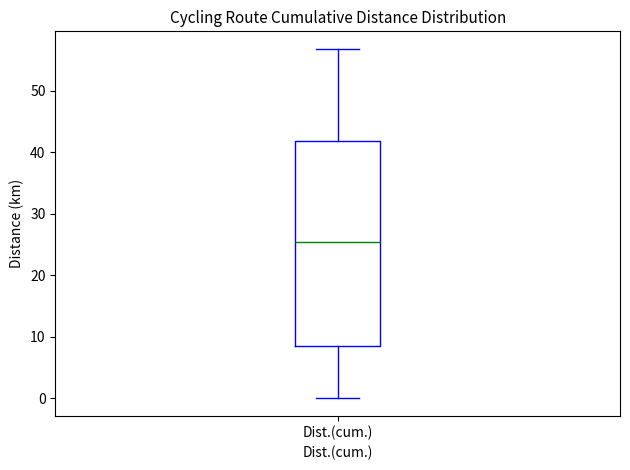

Read this box plot against the y-axis: the position of the median line, the range covered by the box, and the ends of both whiskers. The values are not printed on the chart, so give them approximately, as read against the axis.

median 25, box 9 to 42, whiskers 0 to 57